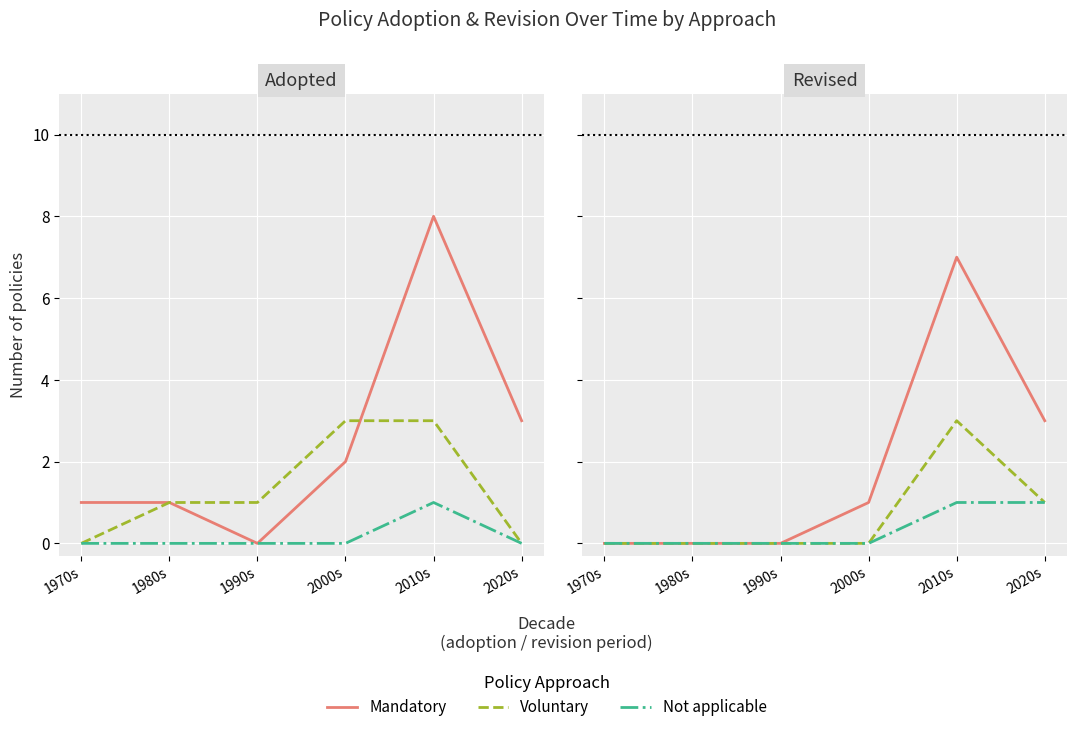

Is this an area chart (filled region under the line)?

No